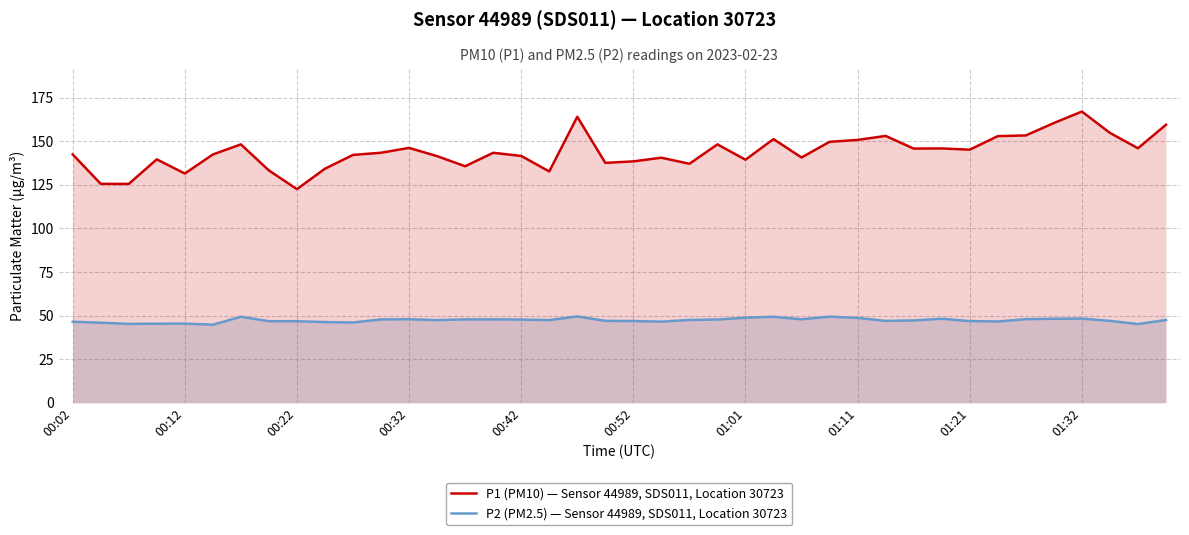

What is the sum of all P2 (PM2.5) — Sensor 44989, SDS011, Location 30723 values?

1891.5